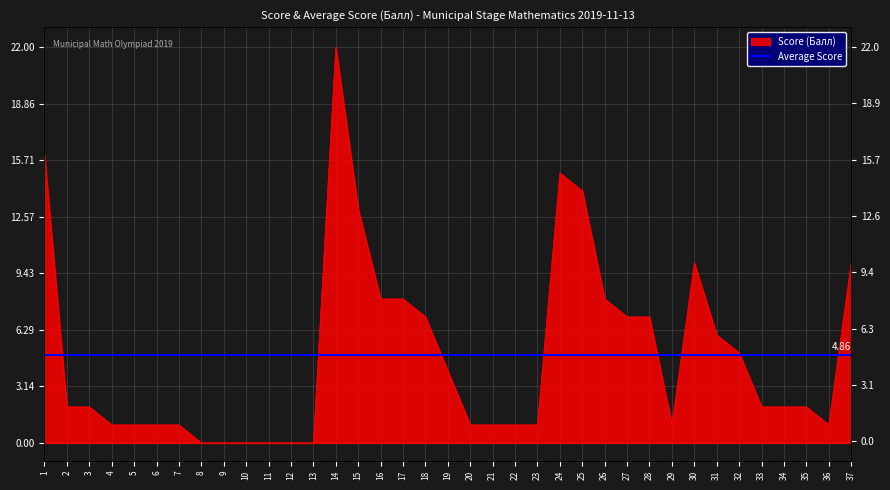

Rank the categories by value from highest to lowest.

14, 1, 24, 25, 15, 30, 37, 16, 17, 26, 18, 27, 28, 31, 32, 19, 2, 3, 33, 34, 35, 4, 5, 6, 7, 20, 21, 22, 23, 29, 36, 8, 9, 10, 11, 12, 13